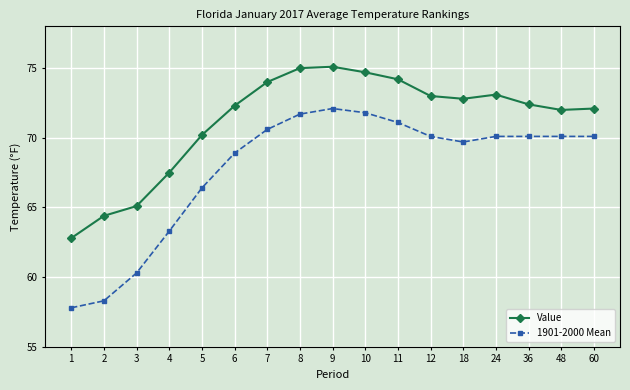

Does the chart display data point markers on the line(s)?

Yes